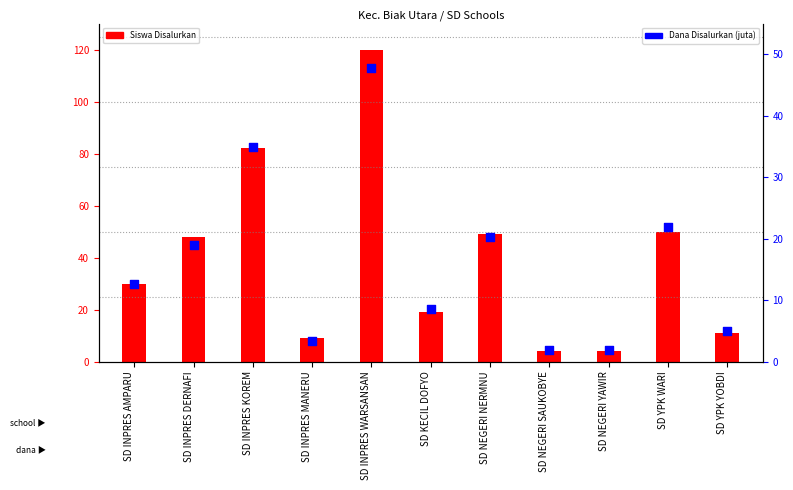

Is the value of Siswa Disalurkan at SD INPRES WARSANSAN greater than the value of Dana Disalurkan (juta) at SD INPRES KOREM?

Yes